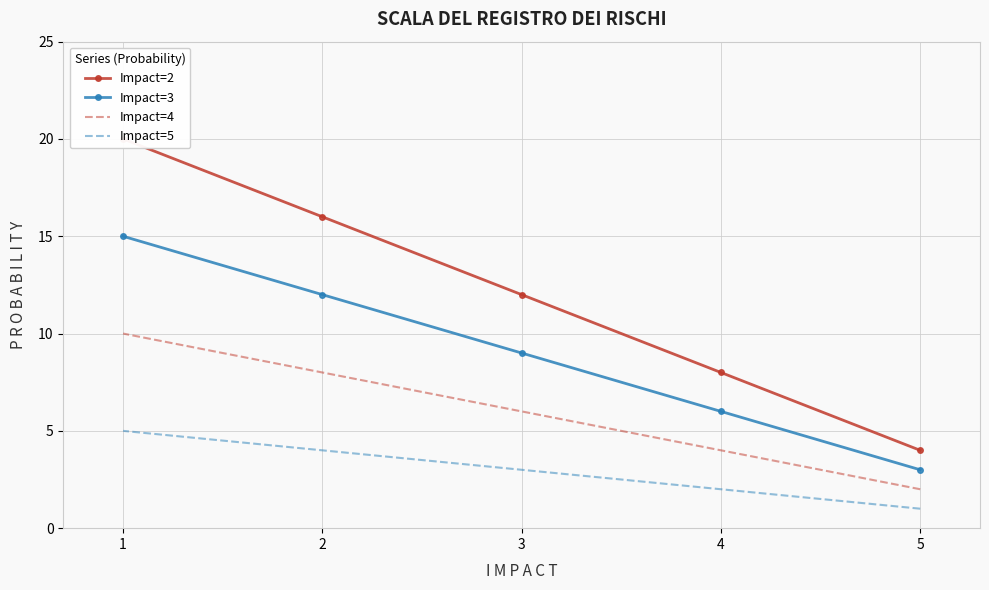

At 1, list the series in order from largest to smallest.

Impact=2, Impact=3, Impact=4, Impact=5